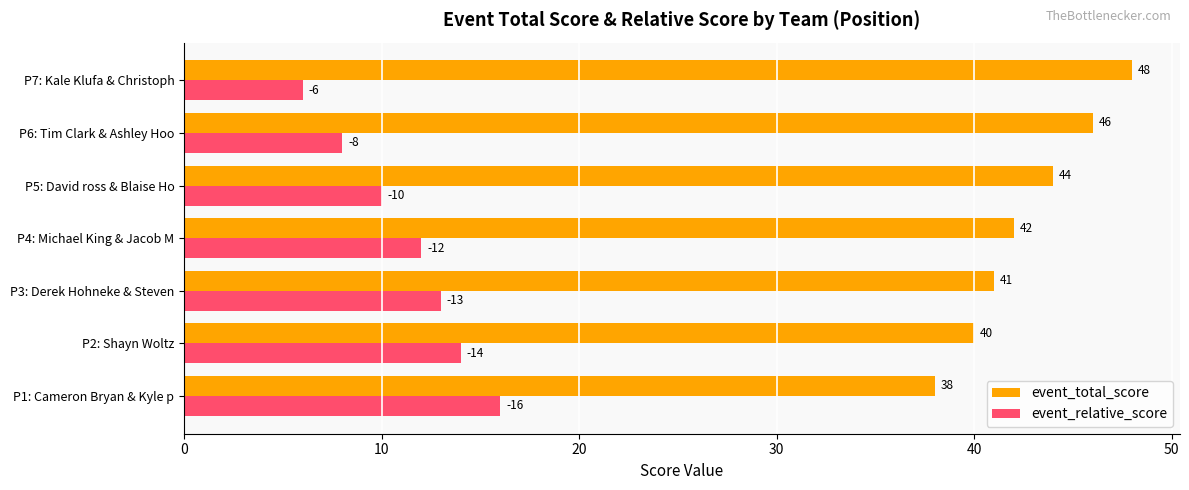

List the labels in order of event_total_score value, largest first.

P7: Kale Klufa & Christoph, P6: Tim Clark & Ashley Hoo, P5: David ross & Blaise Ho, P4: Michael King & Jacob M, P3: Derek Hohneke & Steven, P2: Shayn Woltz, P1: Cameron Bryan & Kyle p